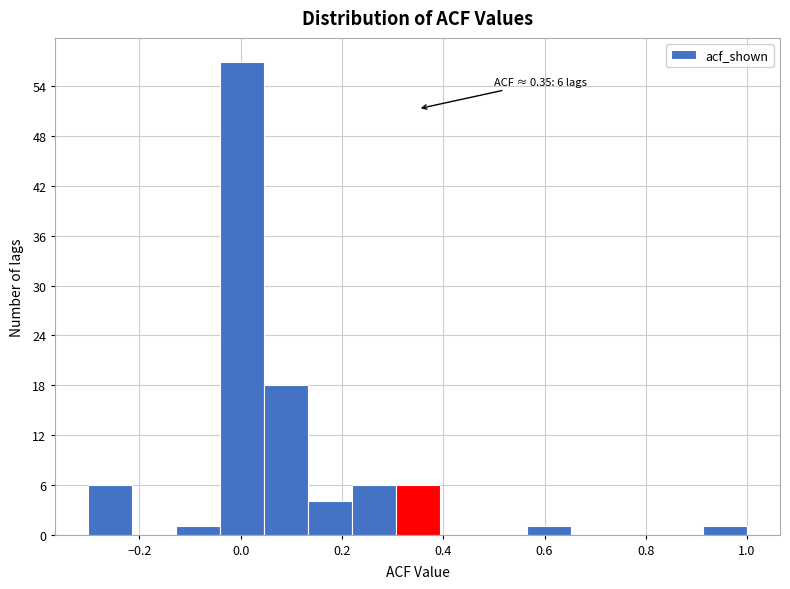

Which range on the x-axis has the tallest bar?

-0.04 to 0.04